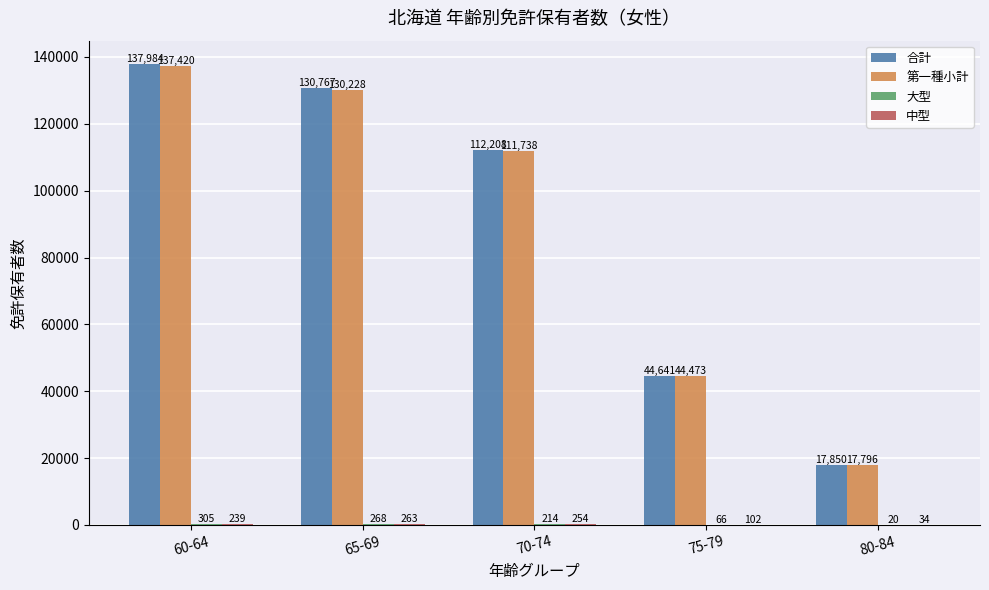

Are the bars grouped side by side (vs. stacked)?

Yes